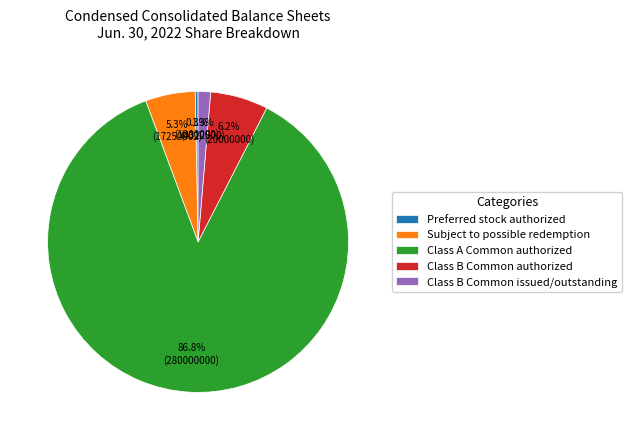

Do Subject to possible redemption and Class B Common authorized together represent more than half of the pie?

No